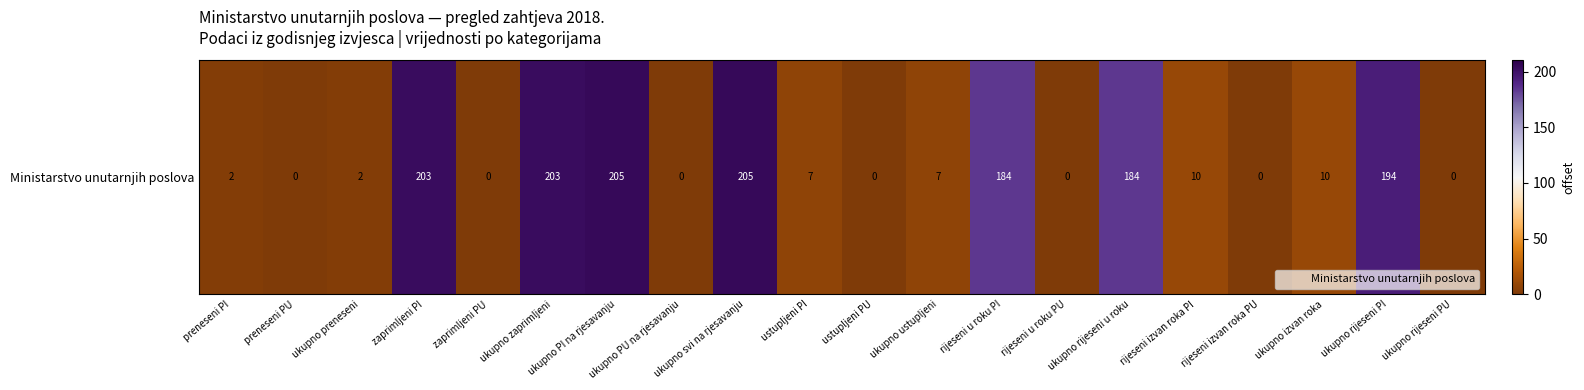

What is the difference between the second highest and minimum values?

205